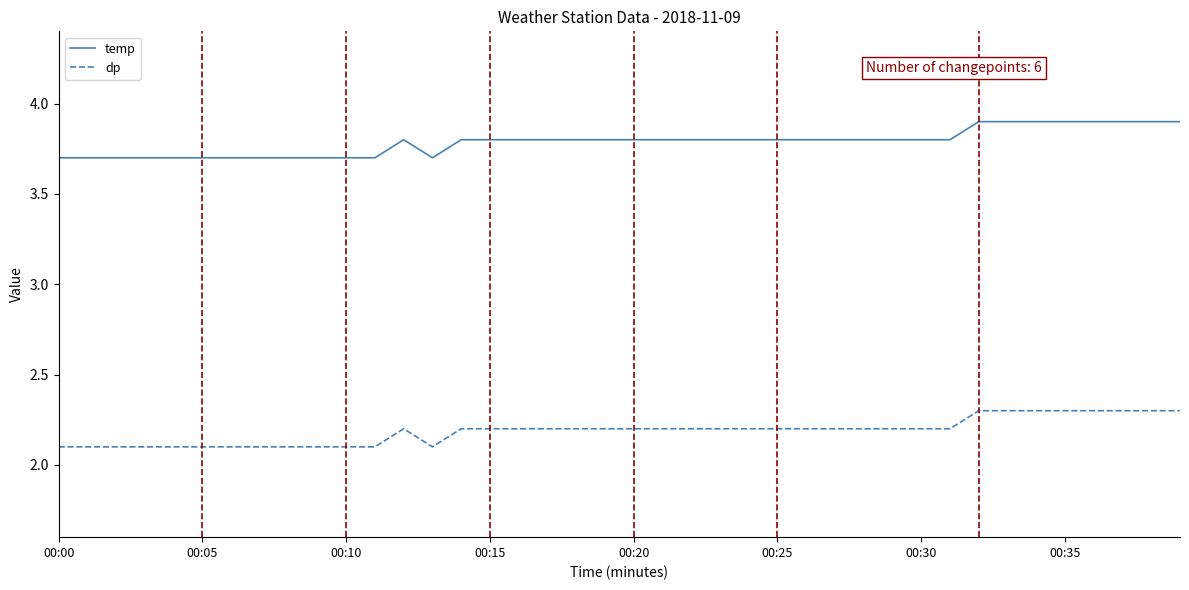

What is the smallest value displayed?

2.1